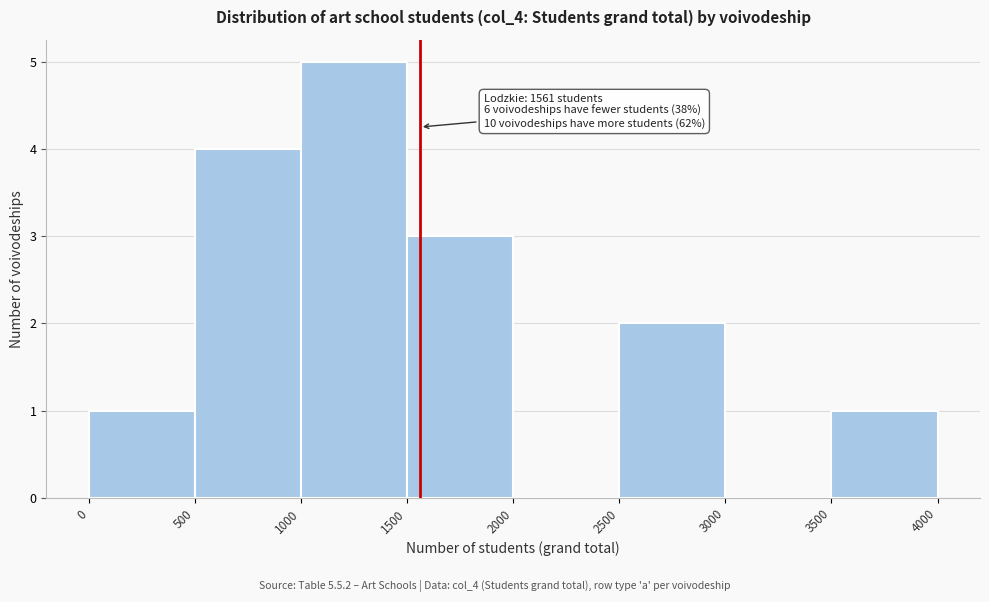

Which range on the x-axis has the tallest bar?

1000 to 1500